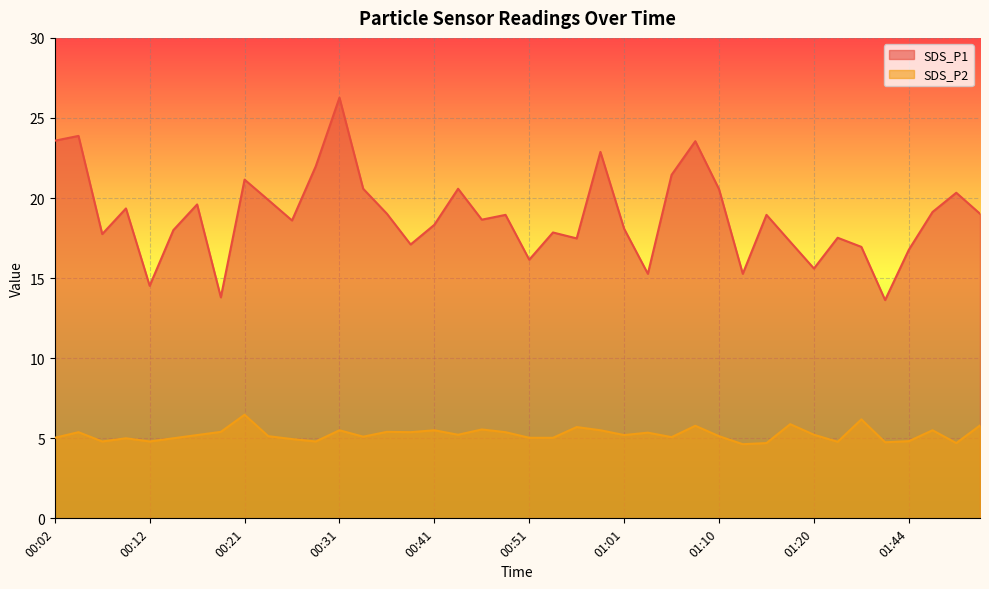

Which category has the lowest value in the SDS_P2 series?

01:13